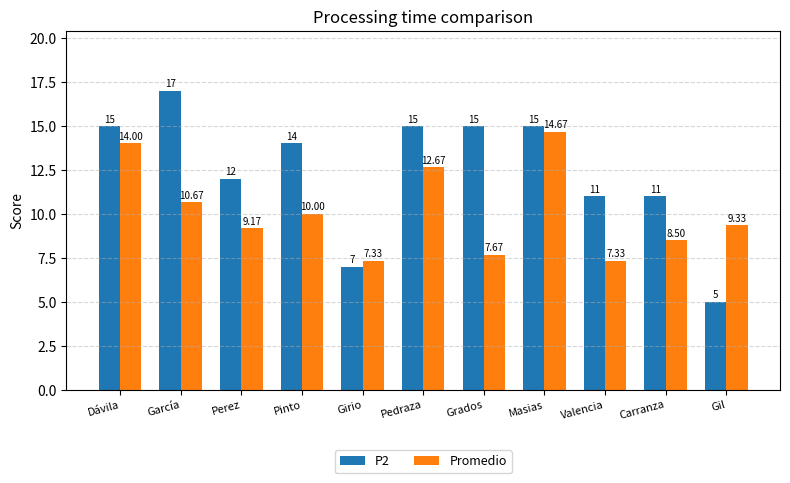

What is the lowest value of the Promedio series?

7.3